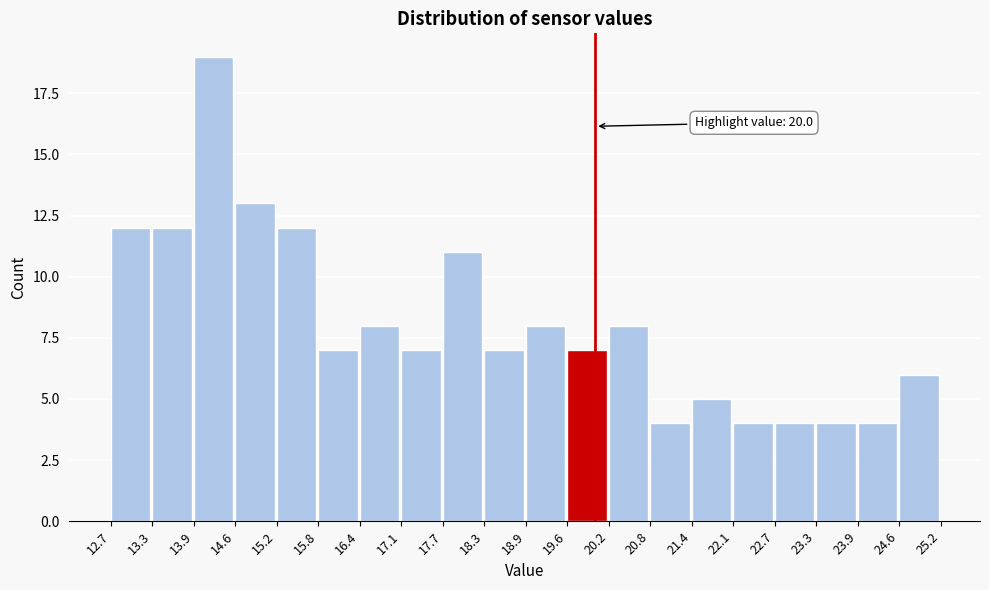

Over which range of the x-axis is the bar tallest?

13.9 to 14.6